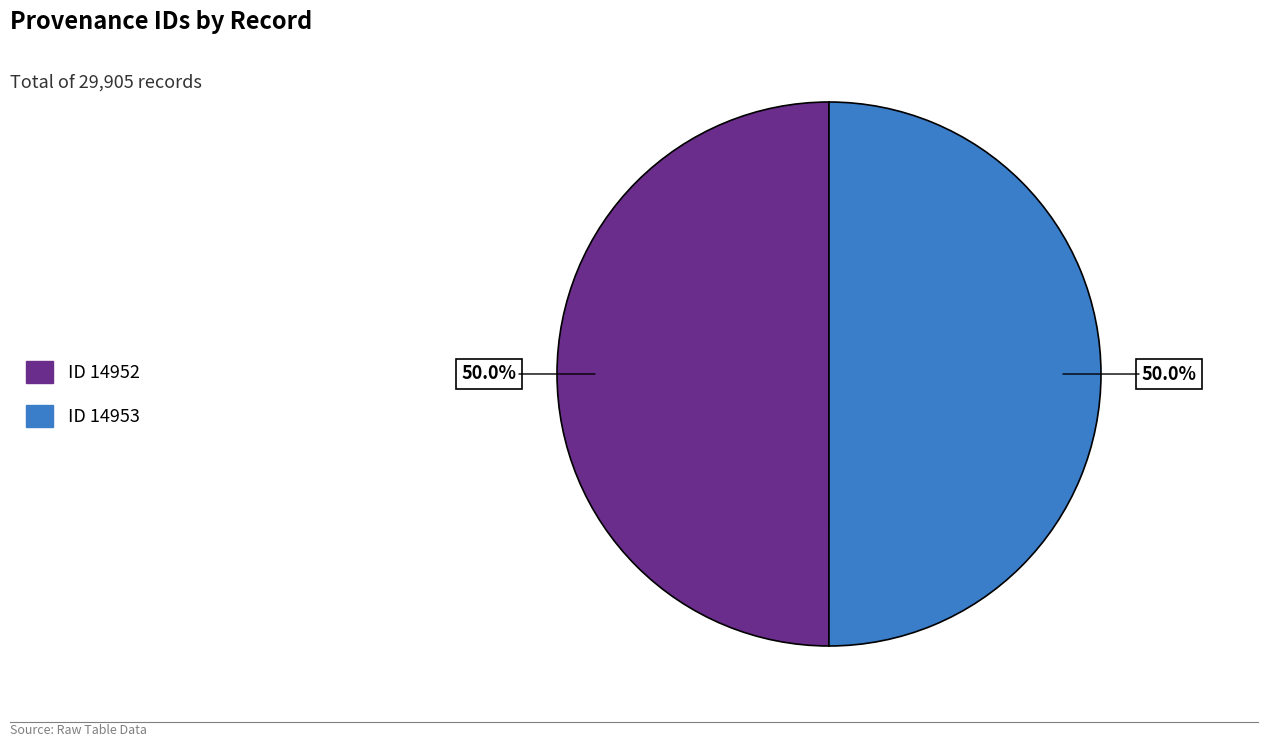

Approximately how many times larger is the value at ID 14952 compared to ID 14953?

1.0